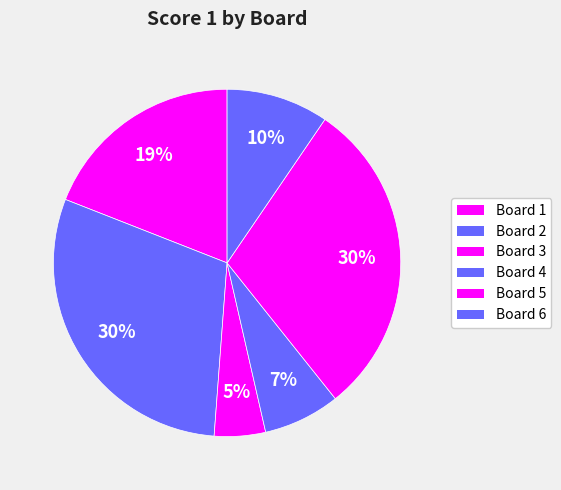

How many segments does this pie chart have?

6